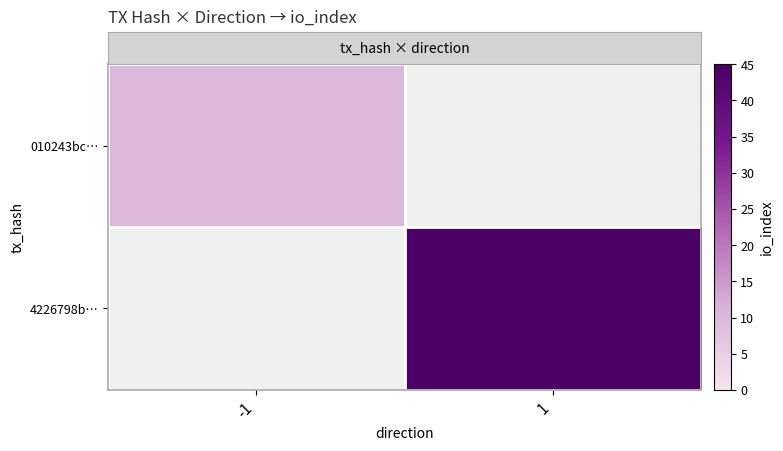

Which series has the largest range (max minus min)?

row_0